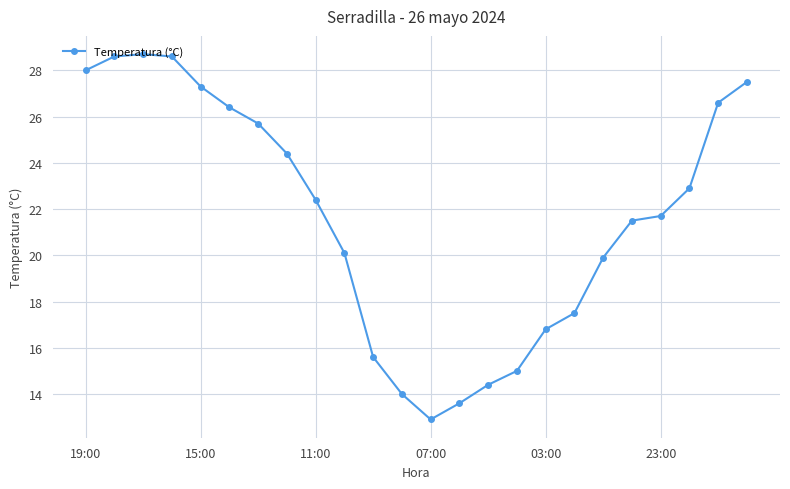

What is the smallest value displayed?

12.9